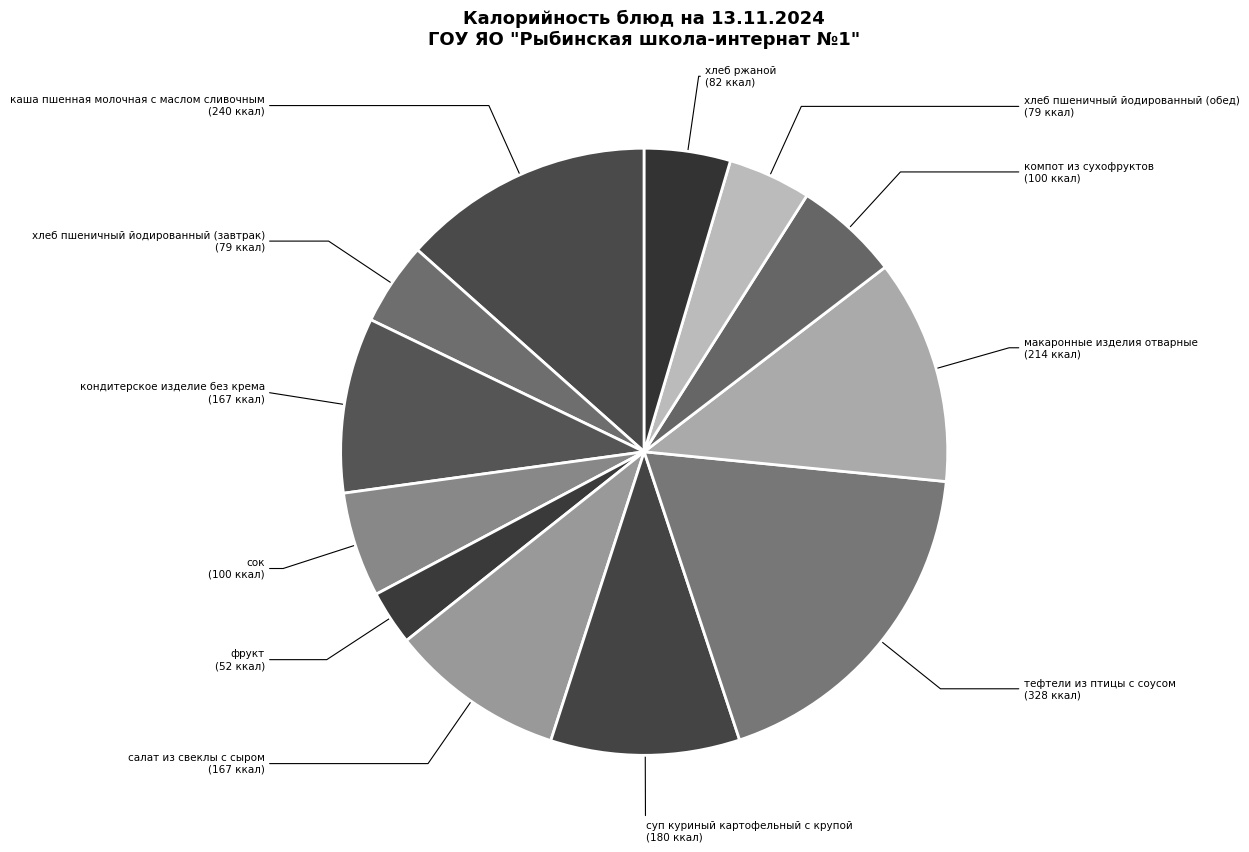

Does суп куриный картофельный с крупой account for over 50% of the chart?

No